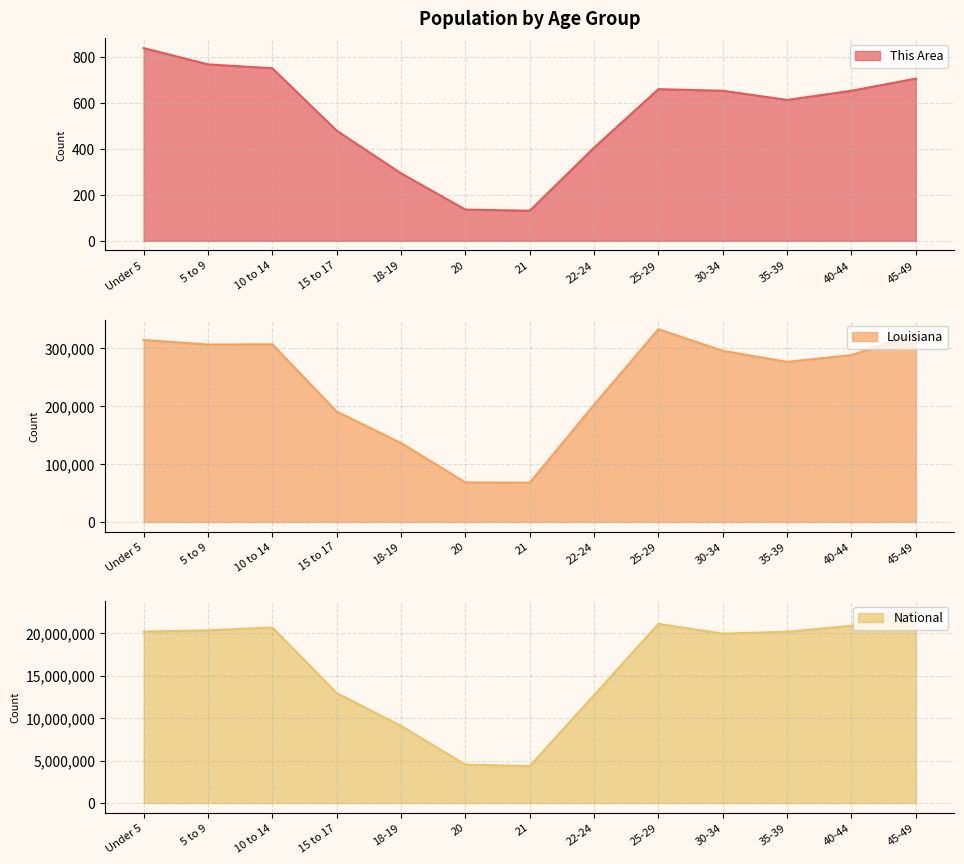

Count the number of data series in this chart.

3